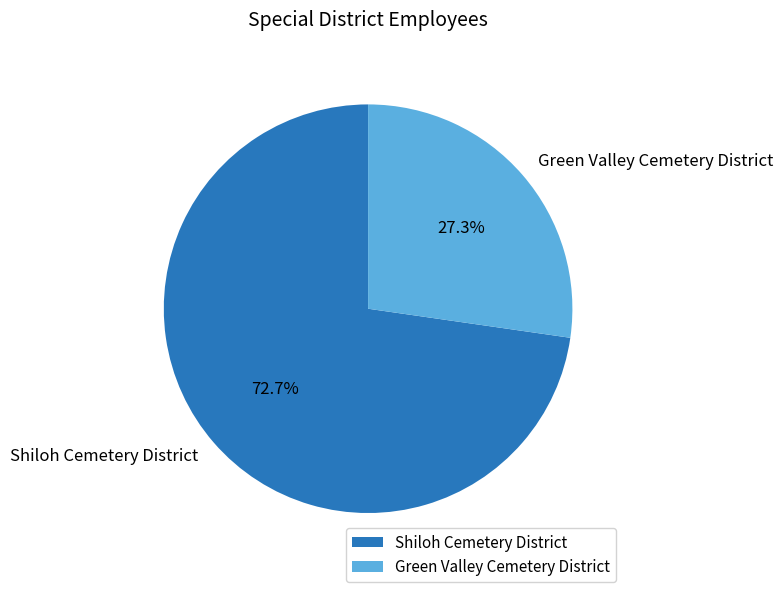

Count the number of slices in the pie.

2